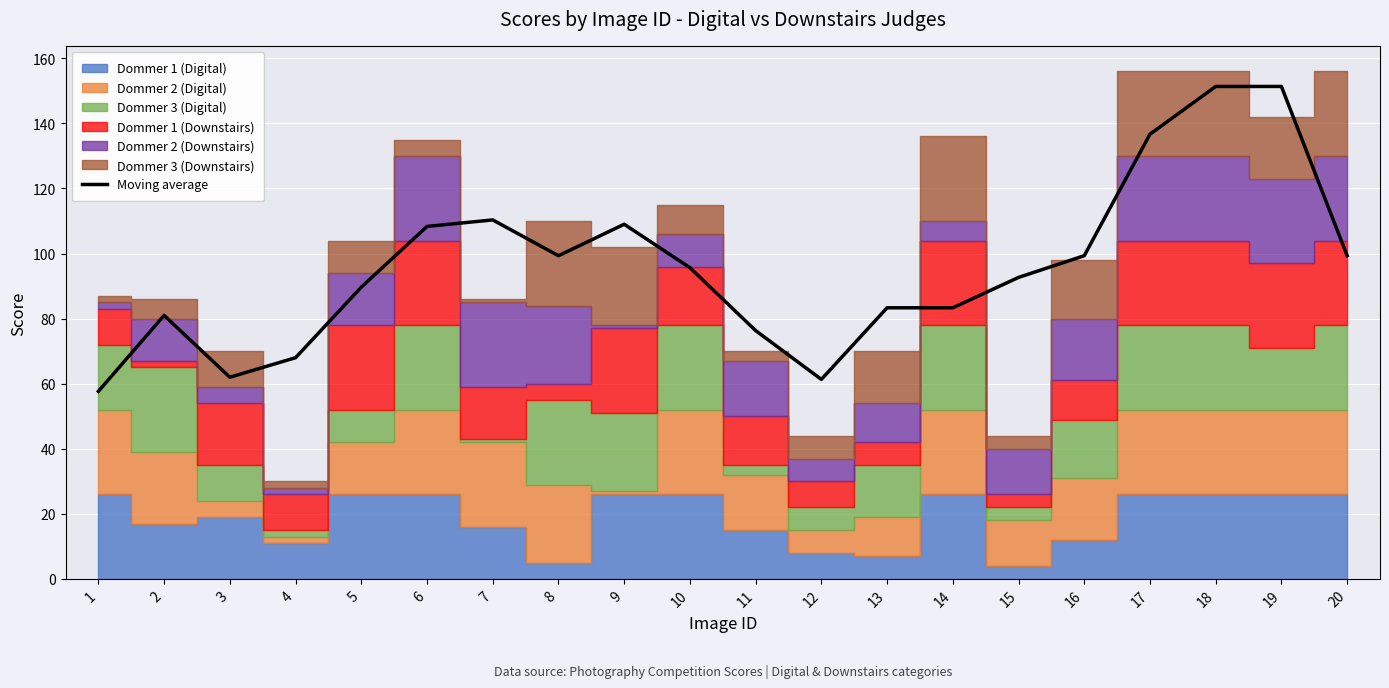

What is the value of the 8th point from the left?

99.3